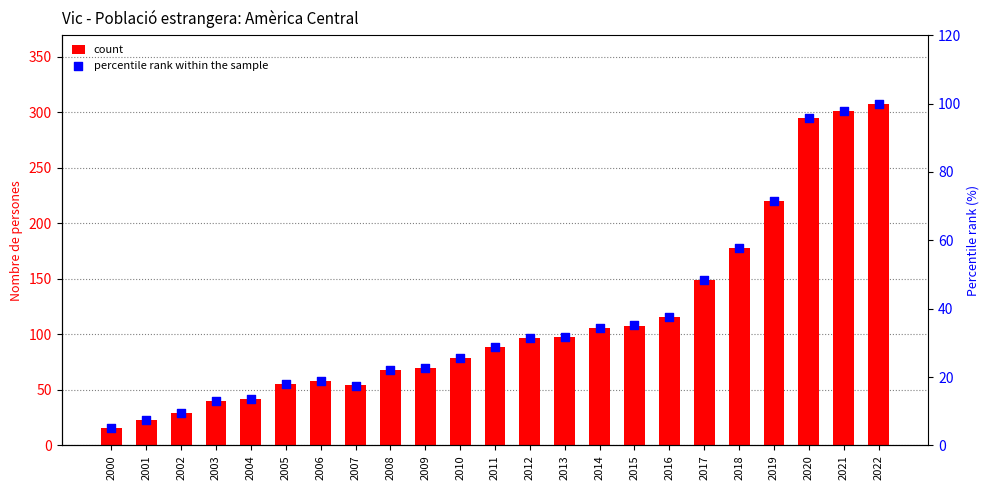

Which series has the largest total across all categories?

count